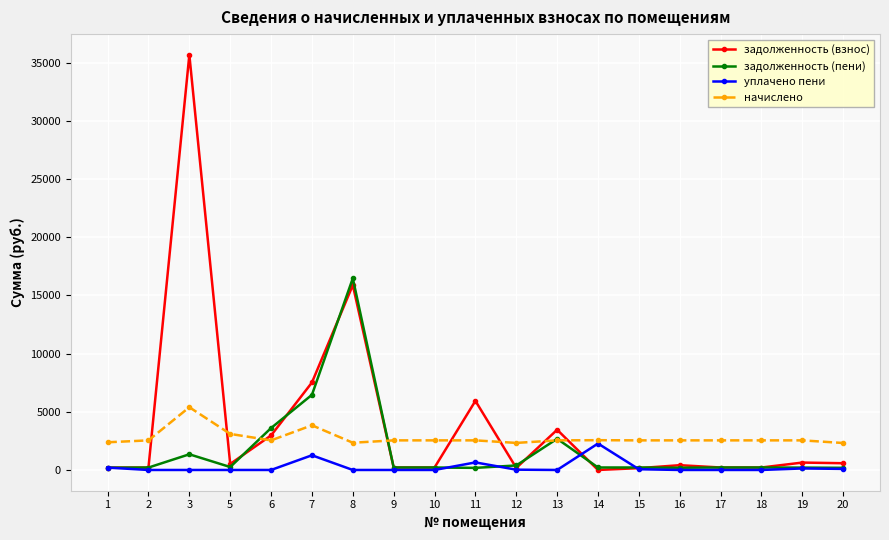

At 11, list the series in order from largest to smallest.

задолженность (взнос), начислено, уплачено пени, задолженность (пени)